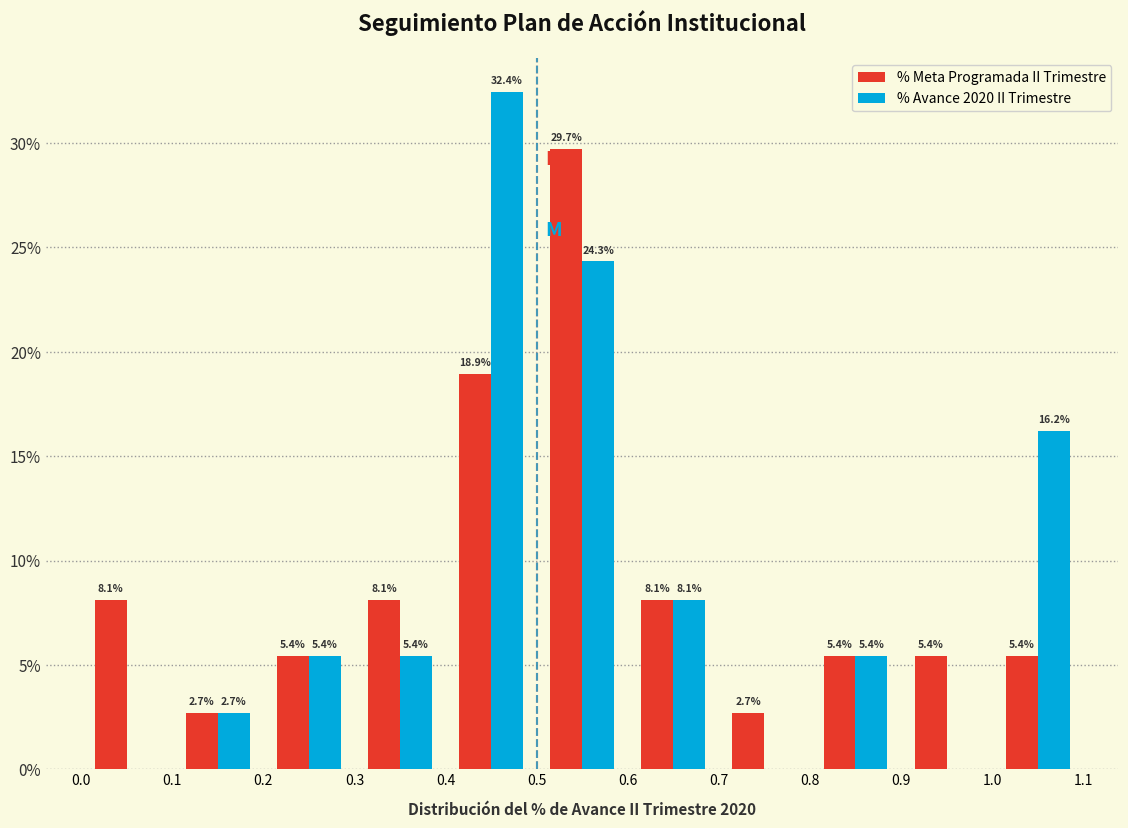

In the % Avance 2020 II Trimestre series, which range on the x-axis has the tallest bar?

0.4 to 0.5